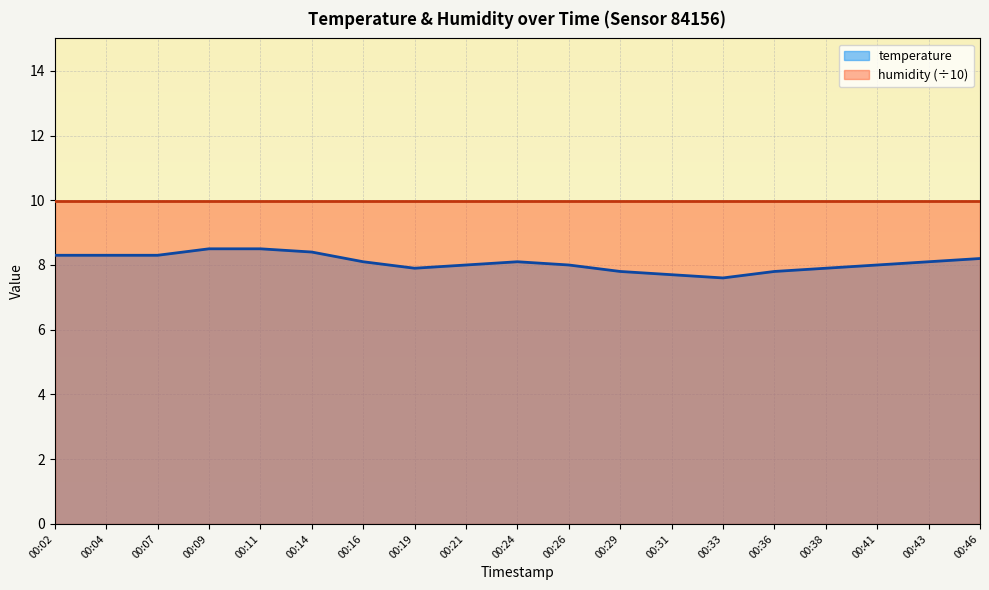

List the labels in order of value, smallest first.

00:33, 00:31, 00:29, 00:36, 00:19, 00:38, 00:21, 00:26, 00:41, 00:16, 00:24, 00:43, 00:46, 00:02, 00:04, 00:07, 00:14, 00:09, 00:11